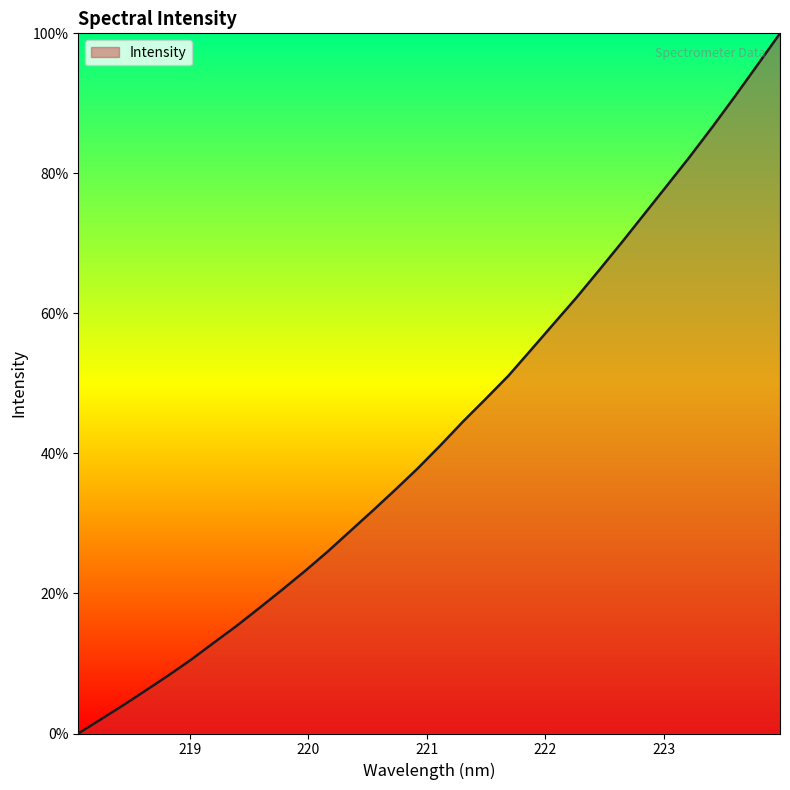

What is the maximum value shown in the chart?

100.0